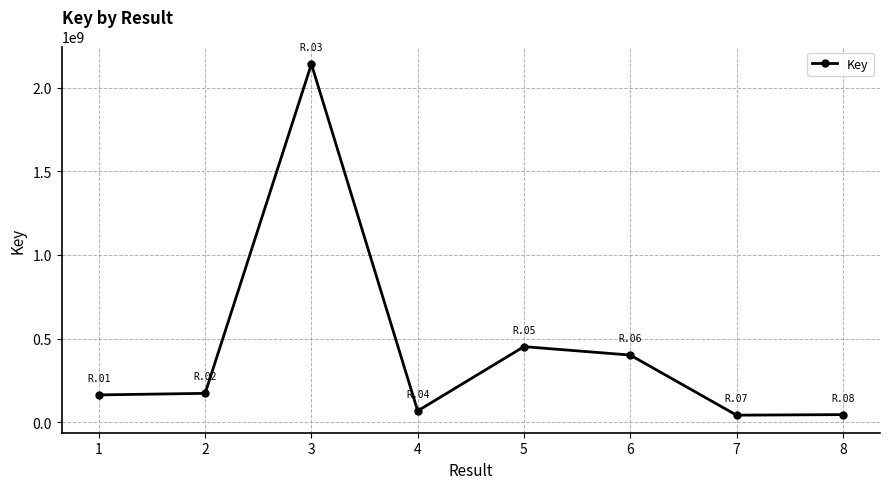

How many interior local peaks (higher than both neighbors) does the data have?

2